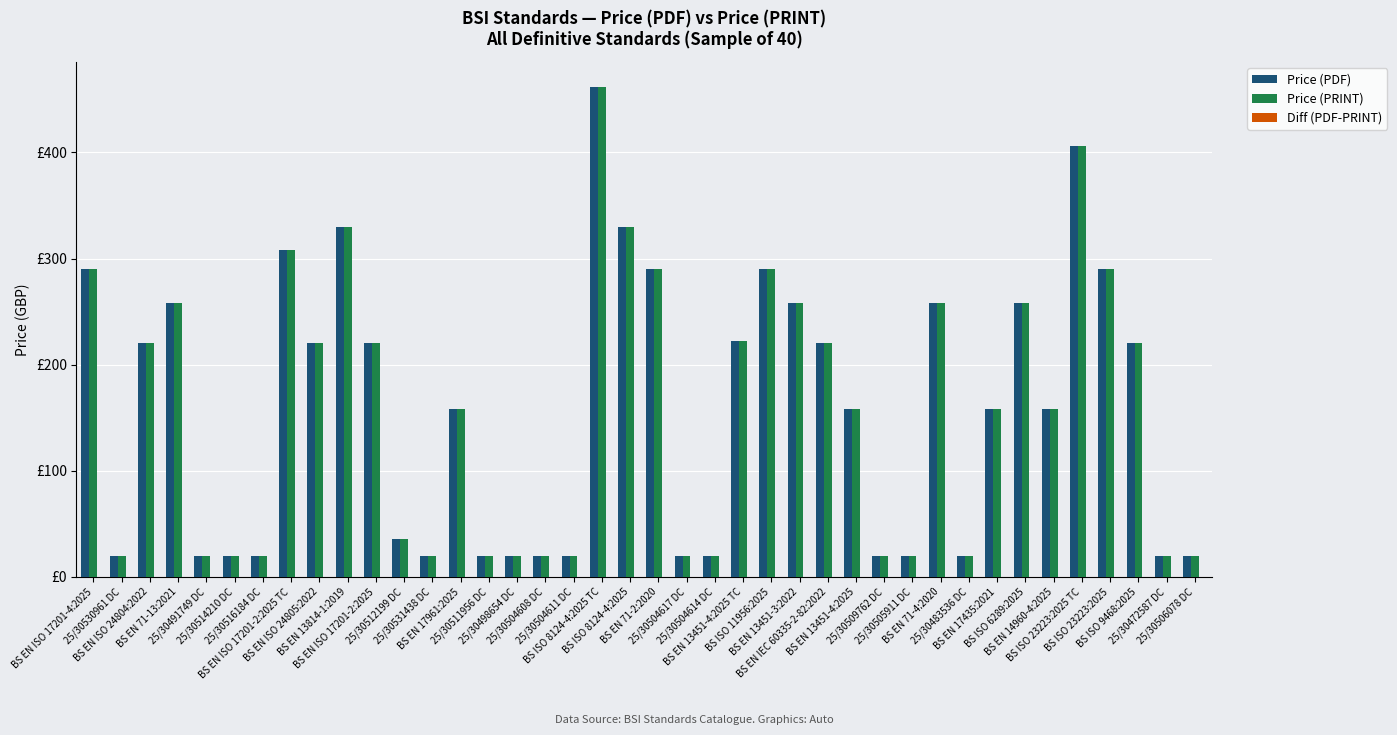

What is the label of the 3rd bar from the left?

BS EN ISO 24804:2022